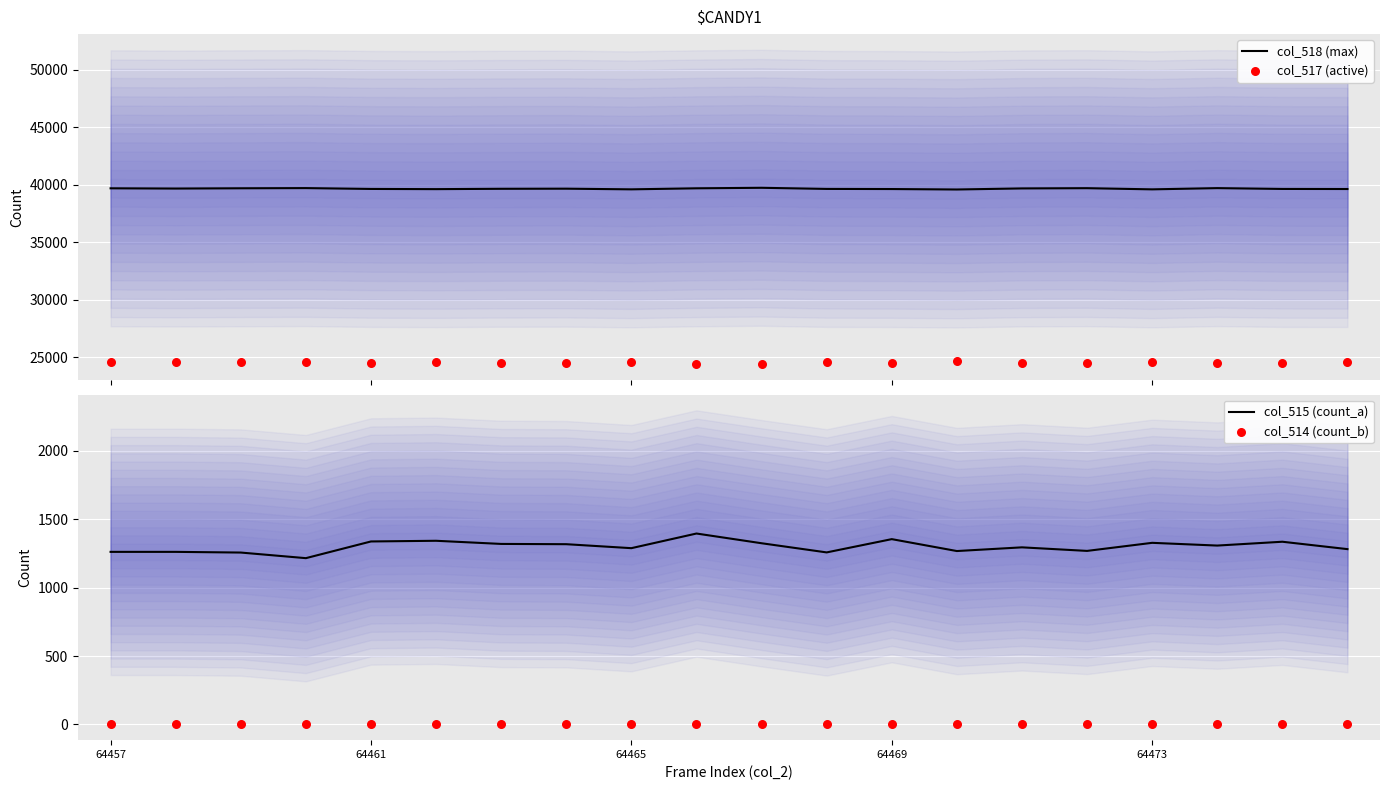

At how many categories does at least one series exceed 27449?

20